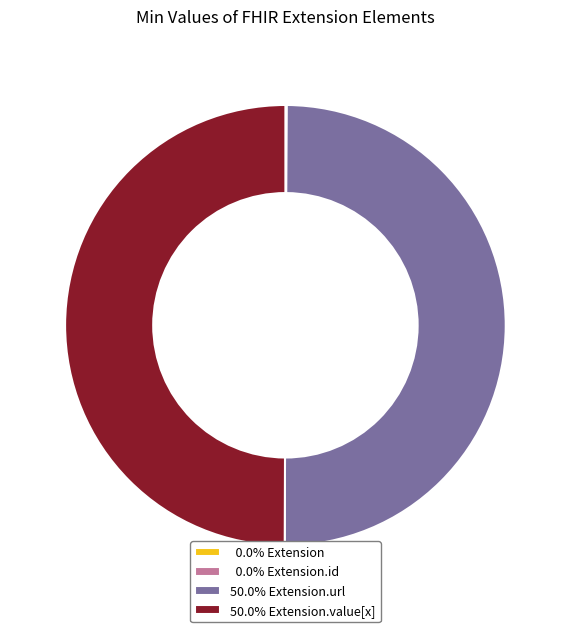

Rank the categories by value from highest to lowest.

Extension.url, Extension.value[x], Extension, Extension.id